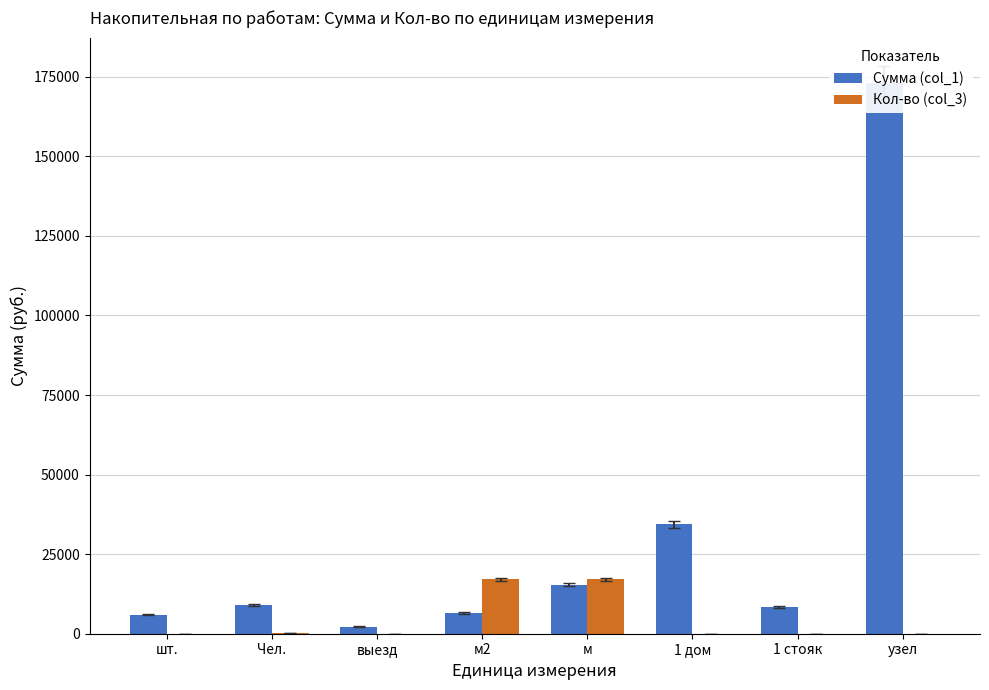

What are all the series names shown in the legend?

Сумма (col_1), Кол-во (col_3)